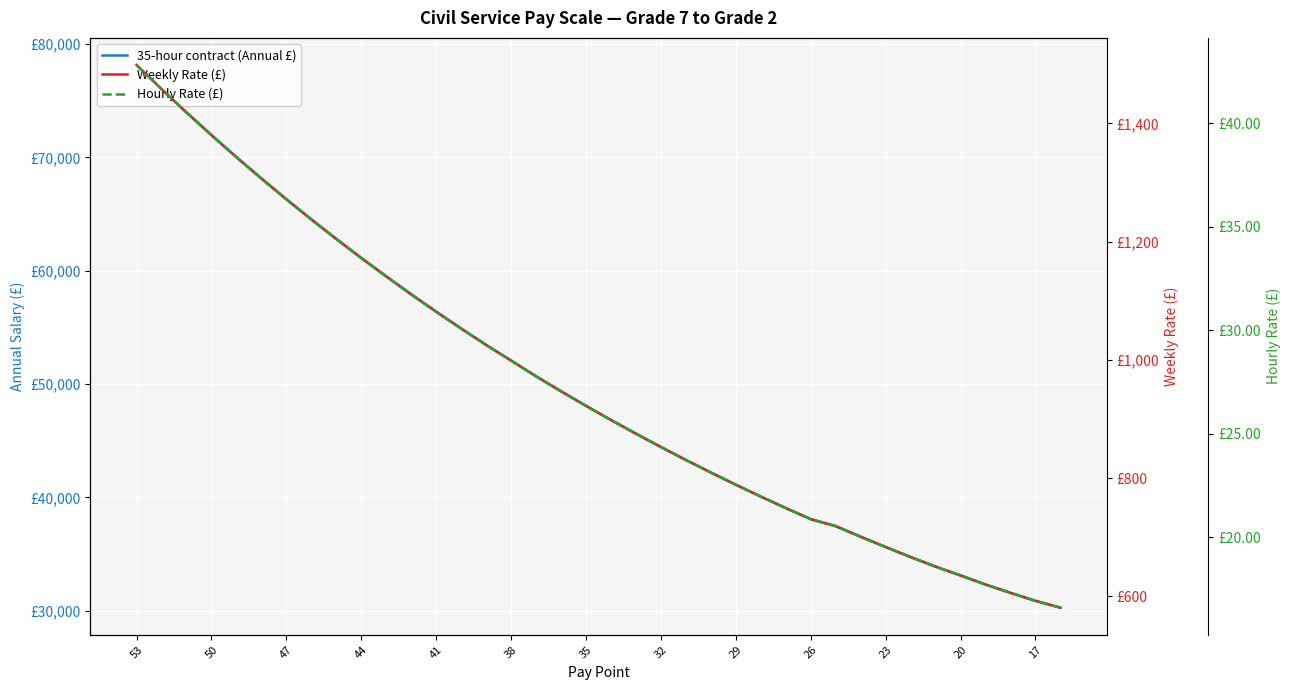

What is the minimum value shown in the chart?

16.6